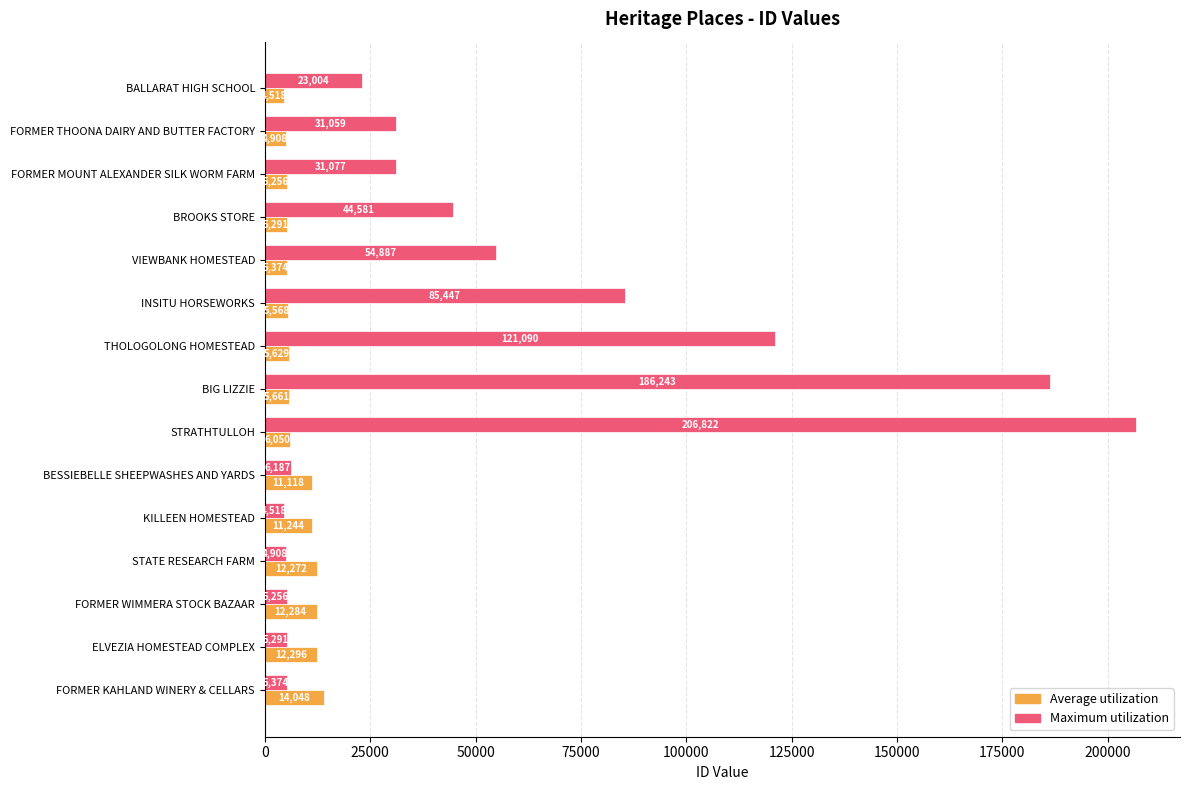

Which series has the largest total across all categories?

Maximum utilization